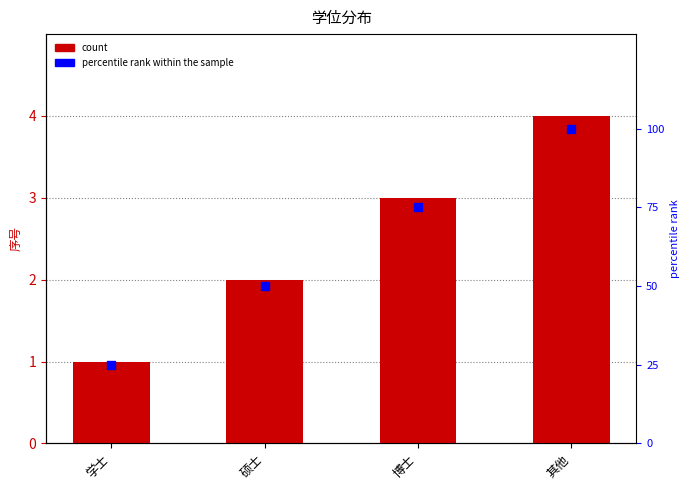

Which series reaches the maximum Y coordinate?

percentile rank within the sample